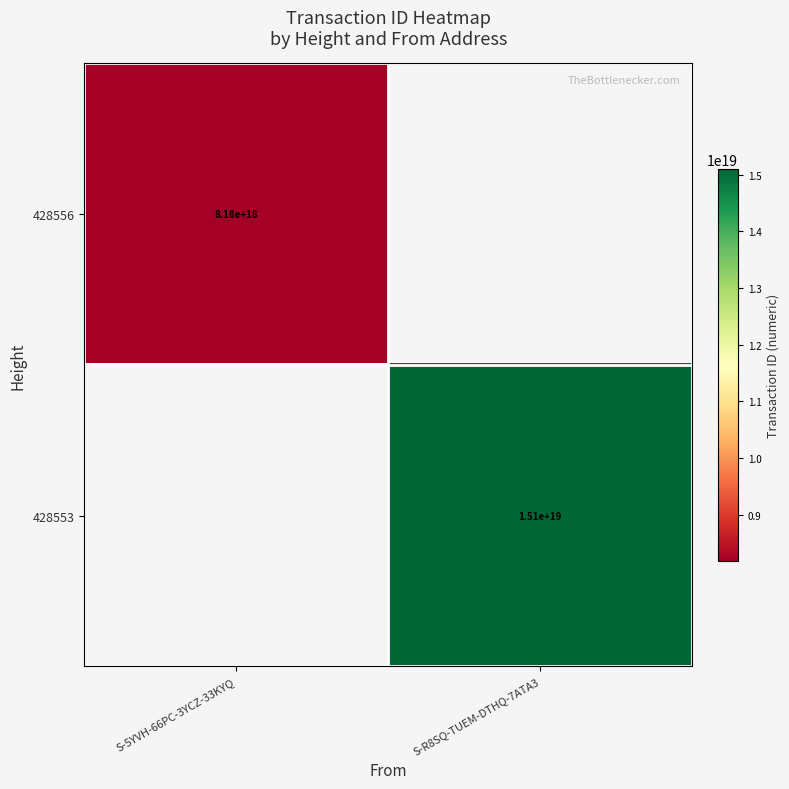

True or false: 428553 has a value of 25862006178560270336 at S-R8SQ-TUEM-DTHQ-7ATA3.

False